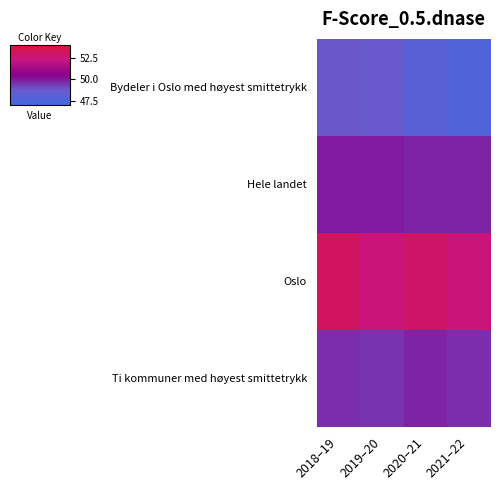

Which category has the highest value across all series?

2018–19